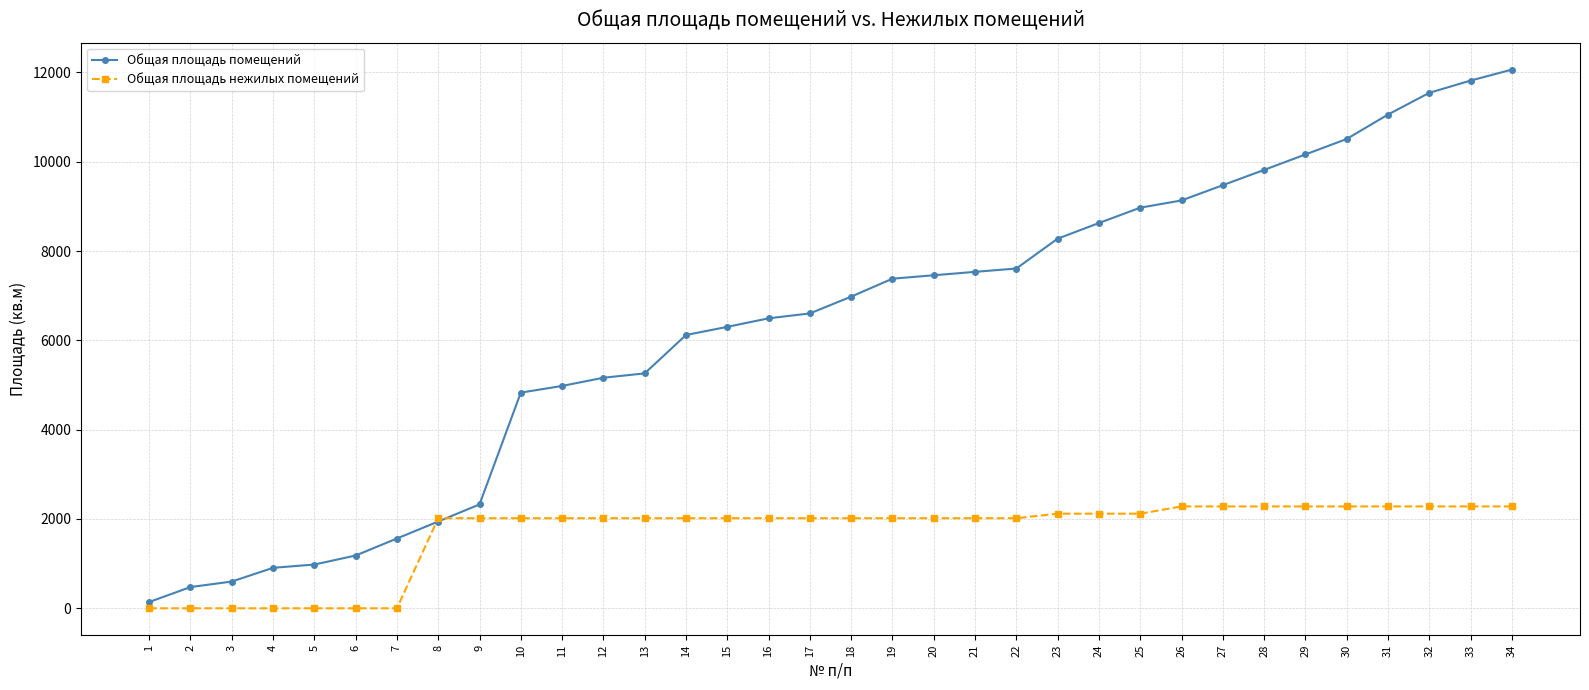

How many values in the Общая площадь нежилых помещений series are below 2017?

7